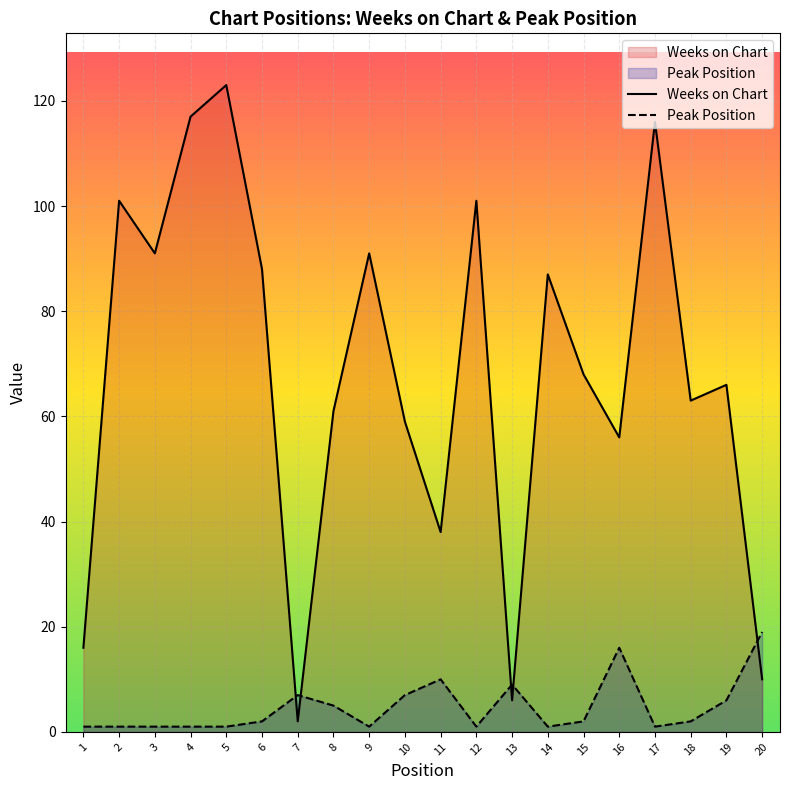

How many interior local valleys does the Peak Position series have?

4